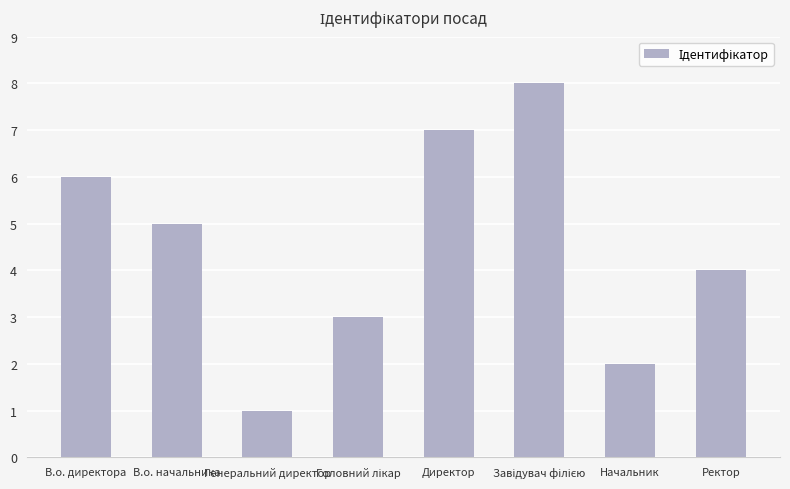

What is the greatest value displayed?

8